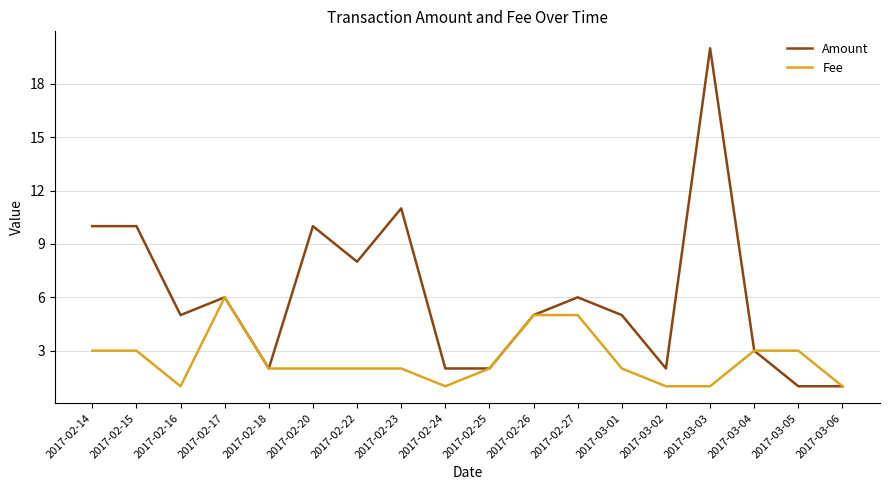

What position from the left is 2017-02-25?

10